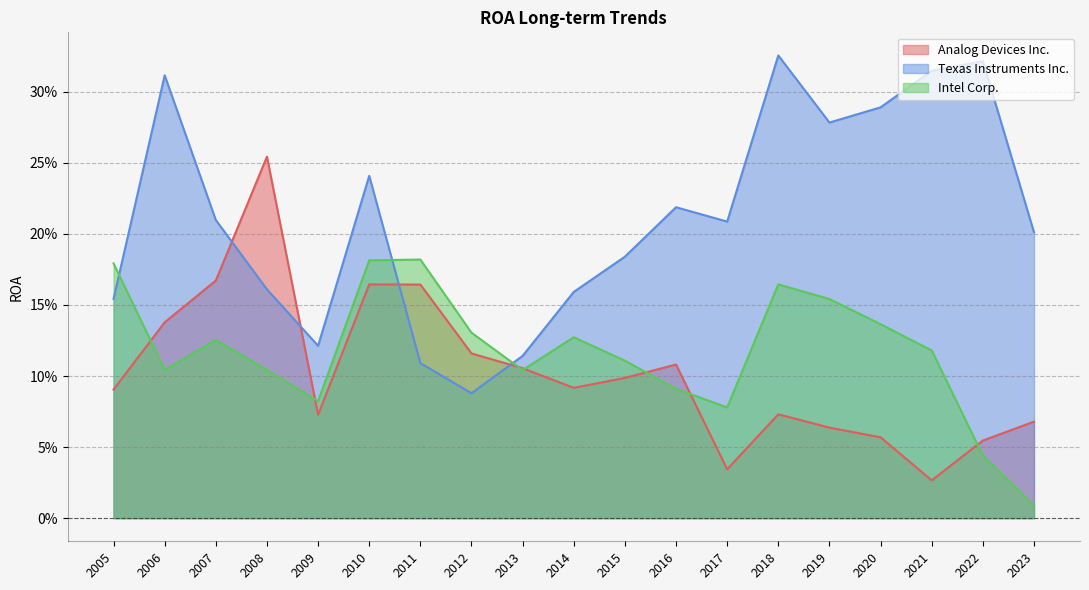

Read the Analog Devices Inc. value at 2022.

0.1